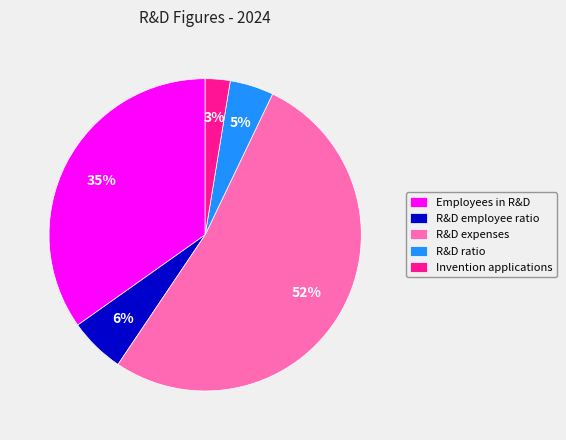

Which slice is the smallest?

Invention applications